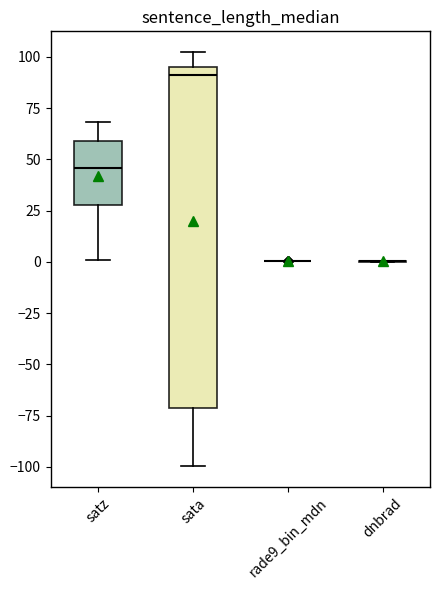

Reading left to right, read every box against the y-axis: the position of its median line, the range the box covers, and the ends of its whiskers. The values are not printed on the chart, so give them approximately, as read against the axis.

satz: median 45, box 30 to 60, whiskers 0 to 70
sata: median 90, box -70 to 95, whiskers -100 to 100
rade9_bin_mdn: box collapsed to a line at 0, whiskers 0 to 0
dnbrad: box collapsed to a line at 0, whiskers 0 to 0